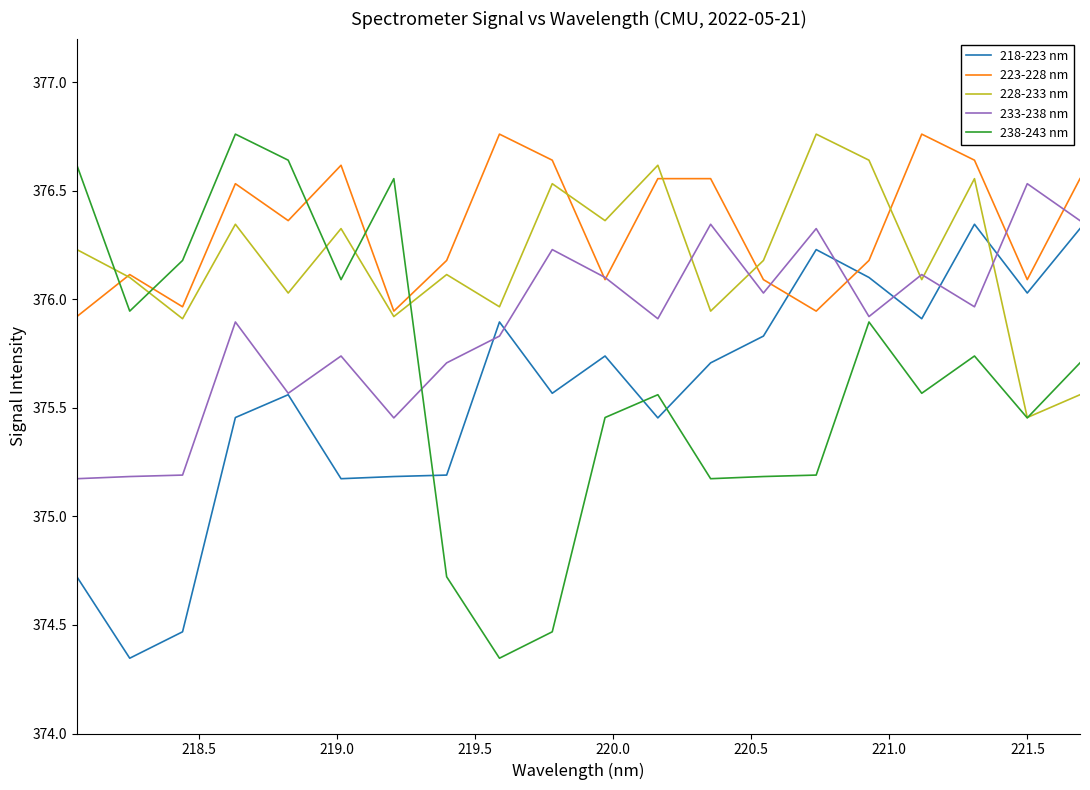

Which series has the largest total across all categories?

223-228 nm